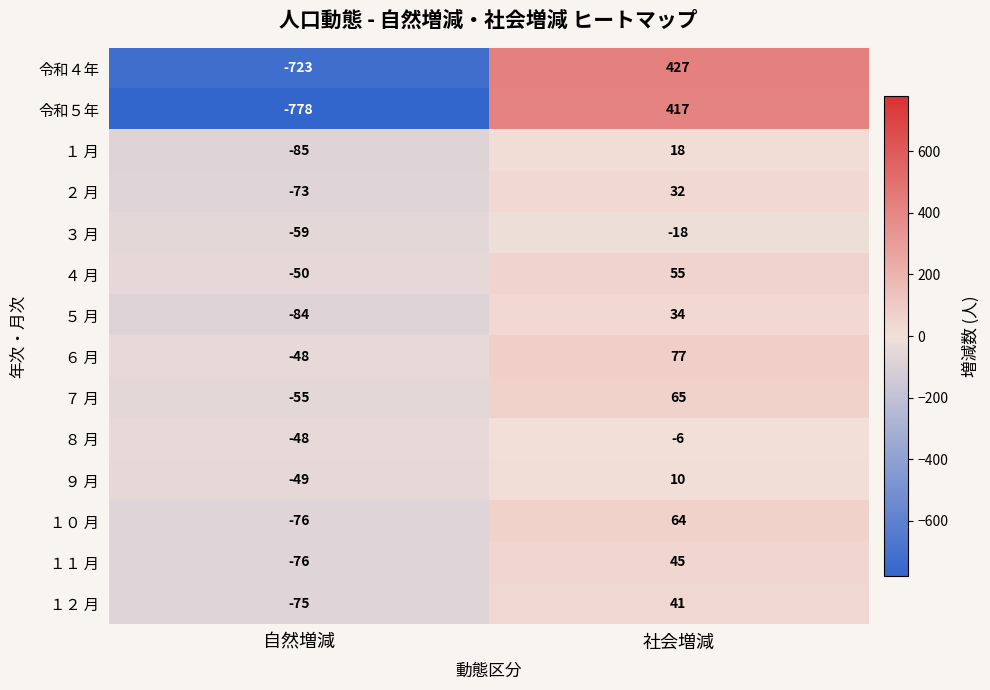

Reading right to left, list all the values displayed in this chart.

令和４年: 社会増減=427	自然増減=-723
令和５年: 社会増減=417	自然増減=-778
１ 月: 社会増減=18	自然増減=-85
２ 月: 社会増減=32	自然増減=-73
３ 月: 社会増減=-18	自然増減=-59
４ 月: 社会増減=55	自然増減=-50
５ 月: 社会増減=34	自然増減=-84
６ 月: 社会増減=77	自然増減=-48
７ 月: 社会増減=65	自然増減=-55
８ 月: 社会増減=-6	自然増減=-48
９ 月: 社会増減=10	自然増減=-49
１０ 月: 社会増減=64	自然増減=-76
１１ 月: 社会増減=45	自然増減=-76
１２ 月: 社会増減=41	自然増減=-75